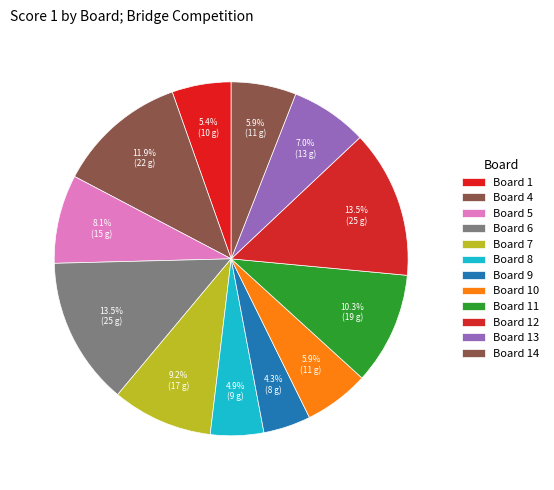

To the nearest percent, what percentage of the pie is Board 10?

6%